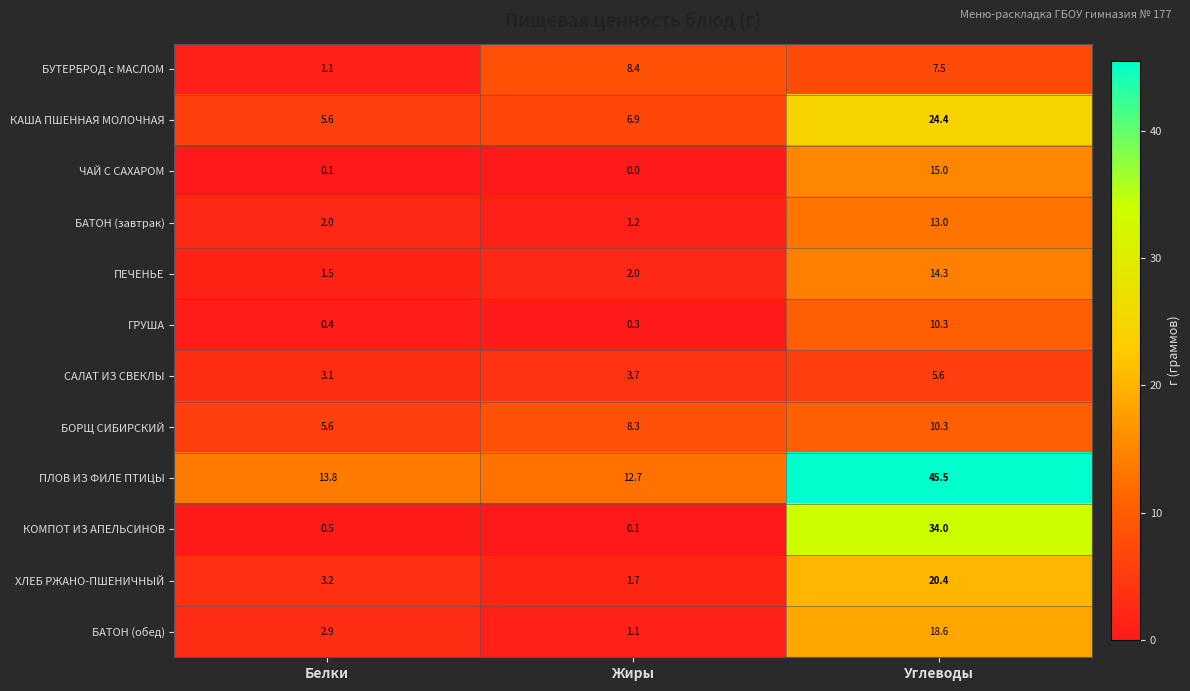

Which label corresponds to the smallest value in the chart?

Жиры